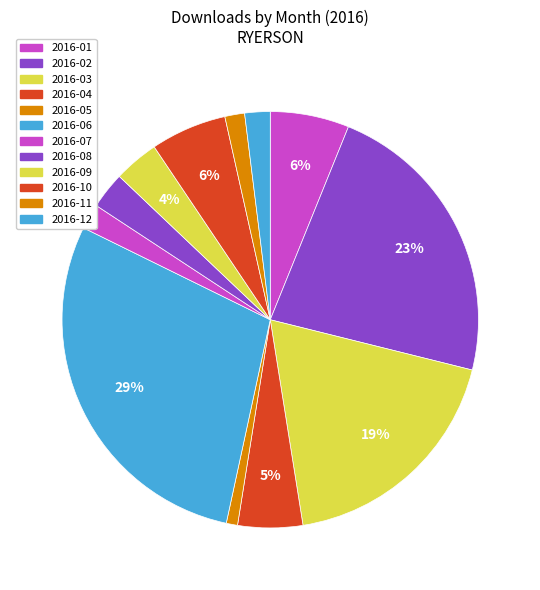

How many segments does this pie chart have?

12